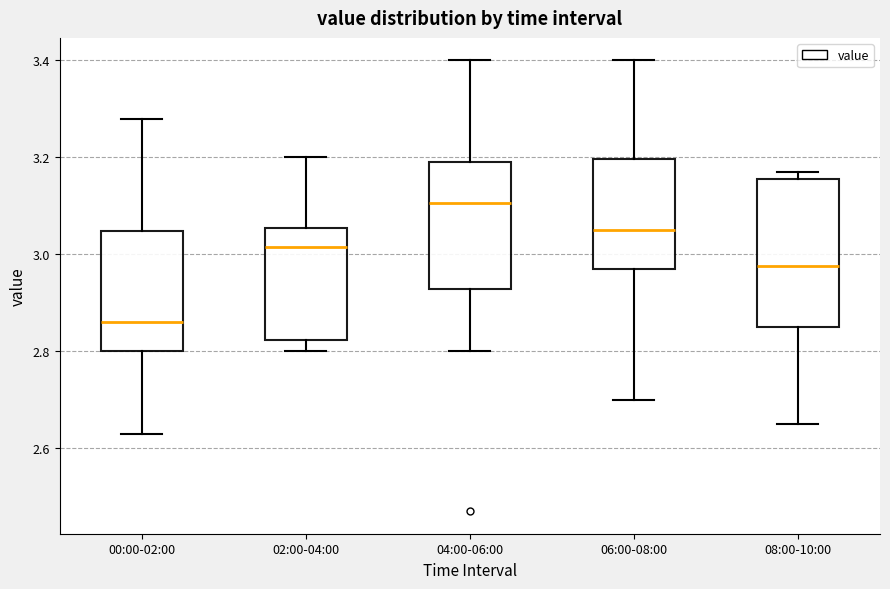

Which box's median line is the lowest?

00:00-02:00